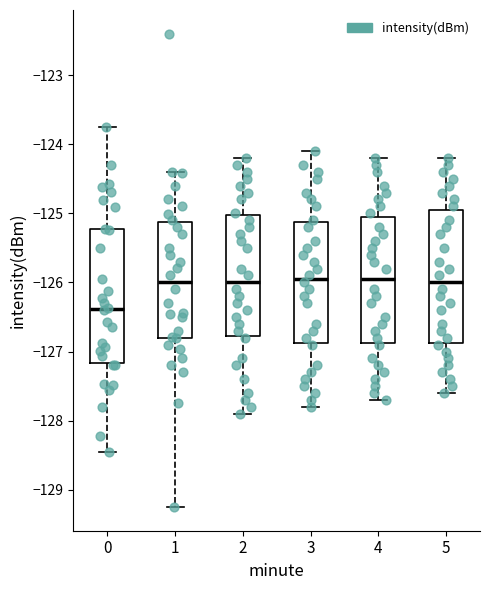

Reading left to right, transcribe this box plot: for each box, give where its median line is, the range the box spans, and where its two whiskers end, as read against the y-axis. The values are not printed on the chart, so give them approximately, as read against the axis.

0: median -126.4, box -127.2 to -125.2, whiskers -128.5 to -123.8
1: median -126.0, box -126.8 to -125.1, whiskers -129.3 to -124.4
2: median -126.0, box -126.8 to -125.0, whiskers -127.9 to -124.2
3: median -125.9, box -126.9 to -125.1, whiskers -127.8 to -124.1
4: median -125.9, box -126.9 to -125.0, whiskers -127.7 to -124.2
5: median -126.0, box -126.9 to -124.9, whiskers -127.6 to -124.2